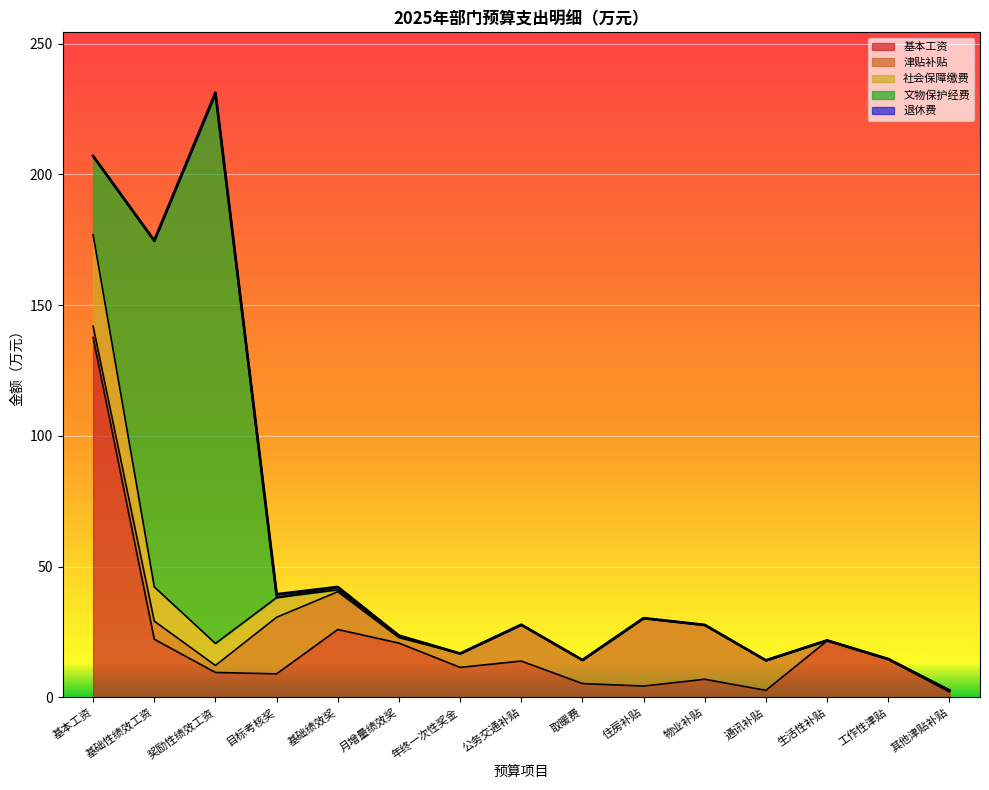

What is the spread (max minus min) of values at 生活性补贴?

21.6